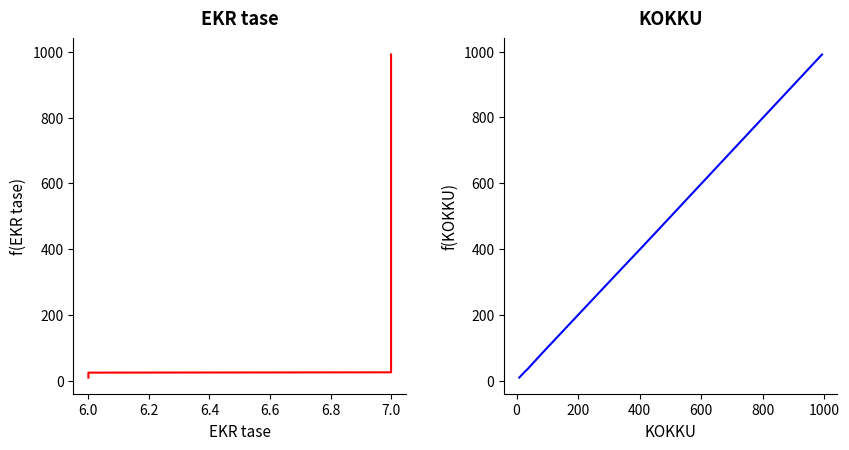

True or false: EKR tase has a value of 162 at 7.0.

False